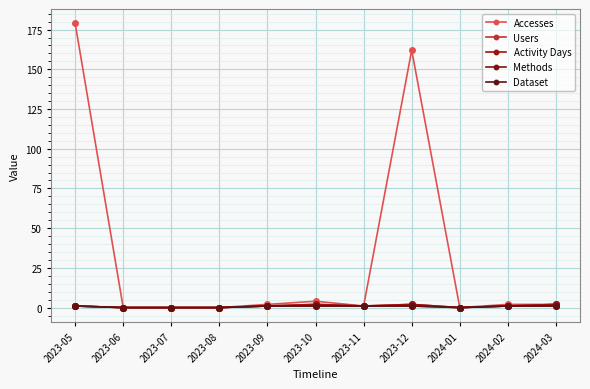

Is this an area chart (filled region under the line)?

No